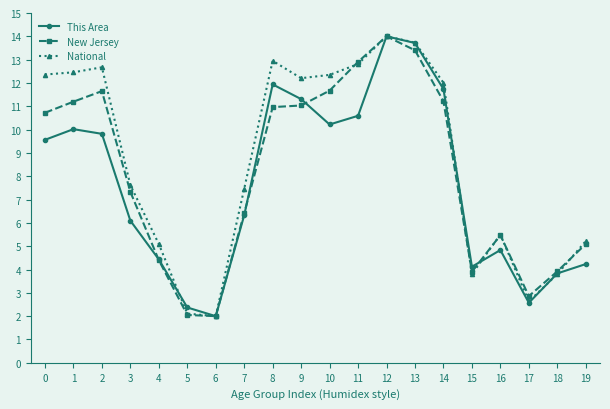

Which category has the highest value in the New Jersey series?

12